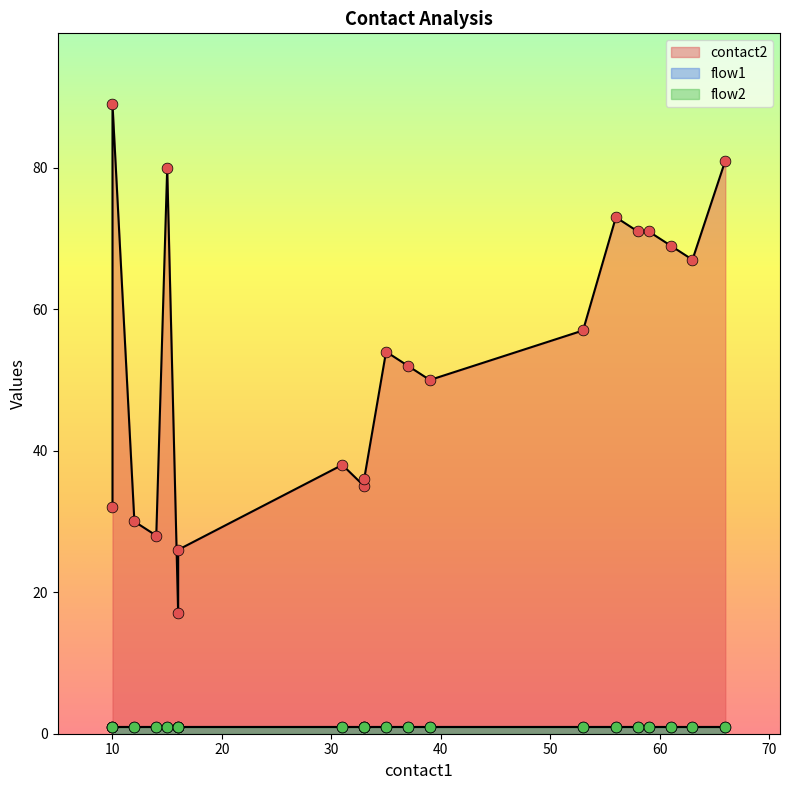

Which series has the largest total across all categories?

contact2